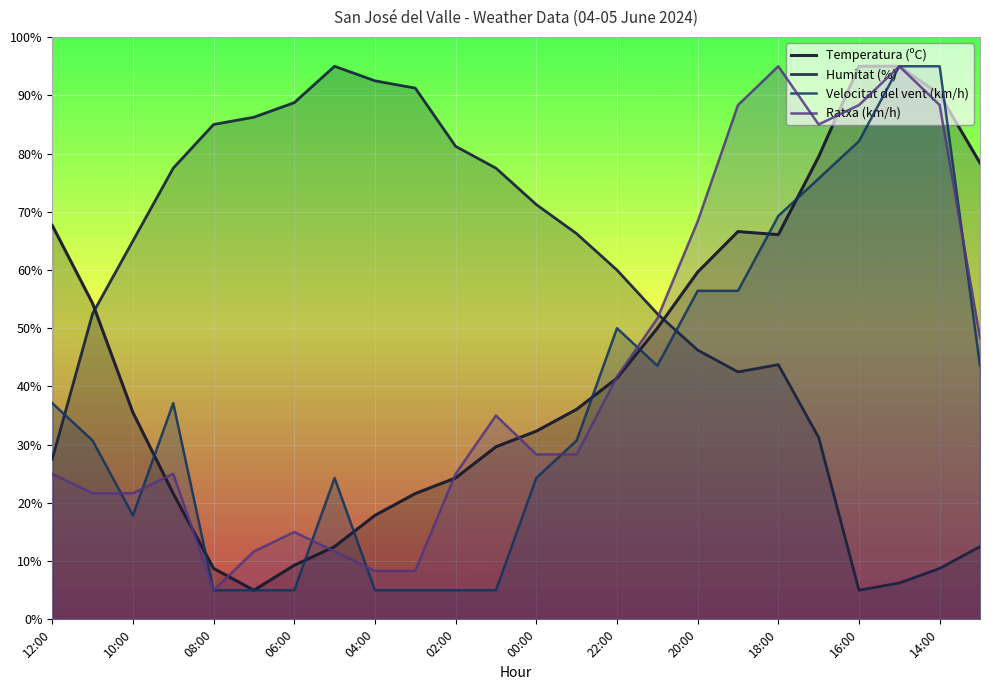

True or false: Ratxa (km/h) and Velocitat del vent (km/h) intersect in this chart.

True